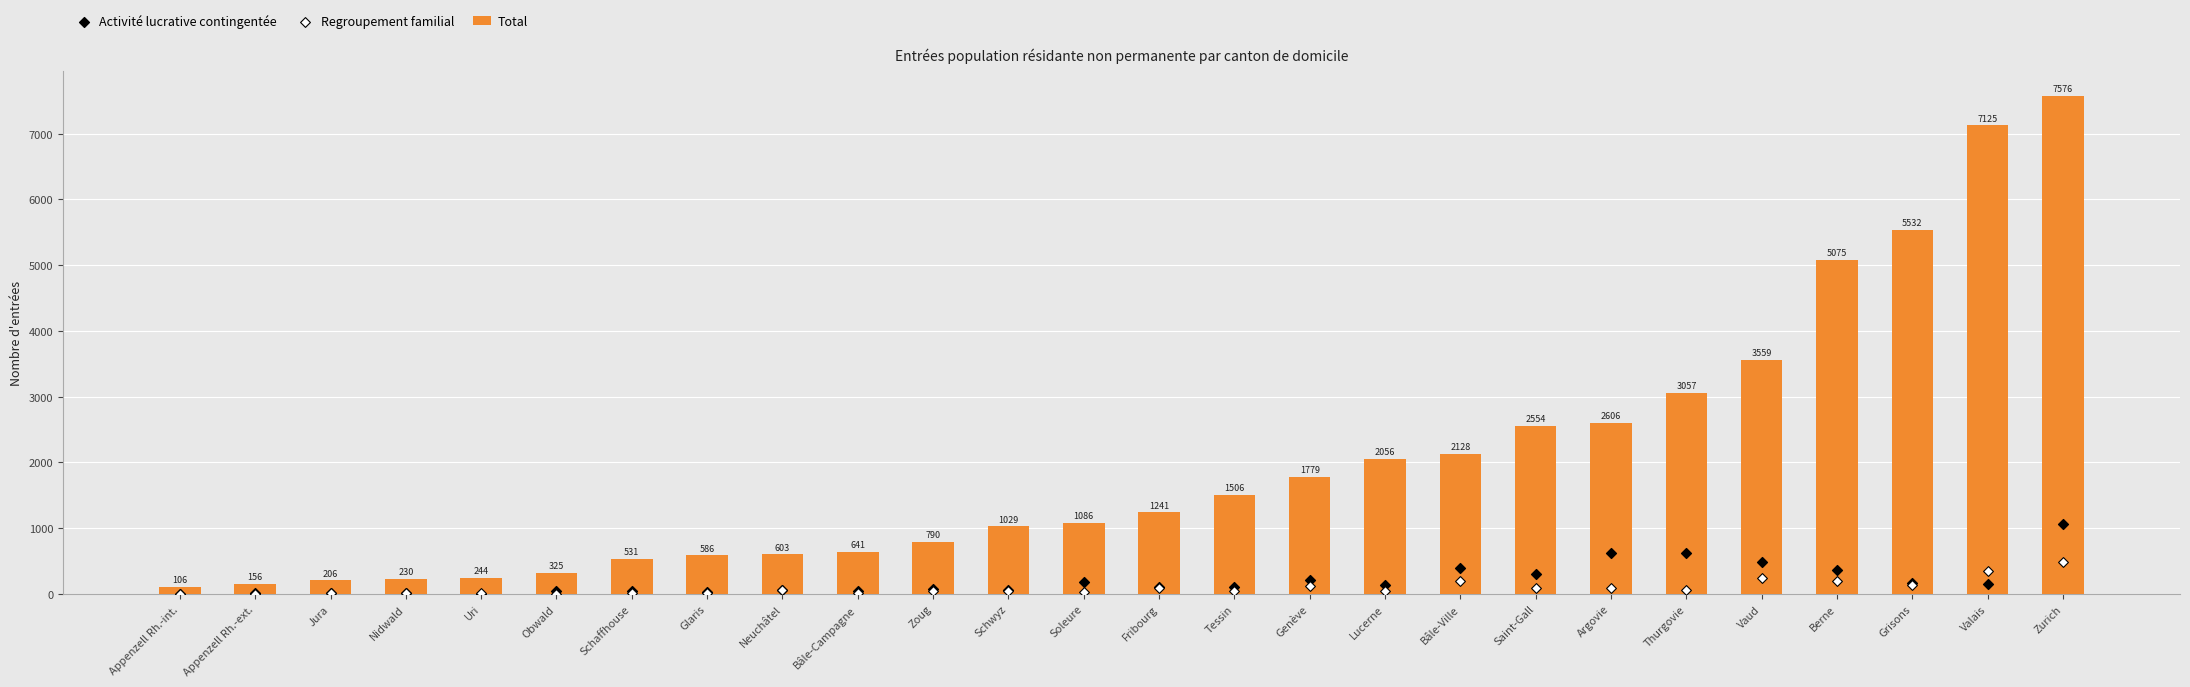

Is the value of Total at Argovie greater than the value of Activité lucrative contingentée at Berne?

Yes